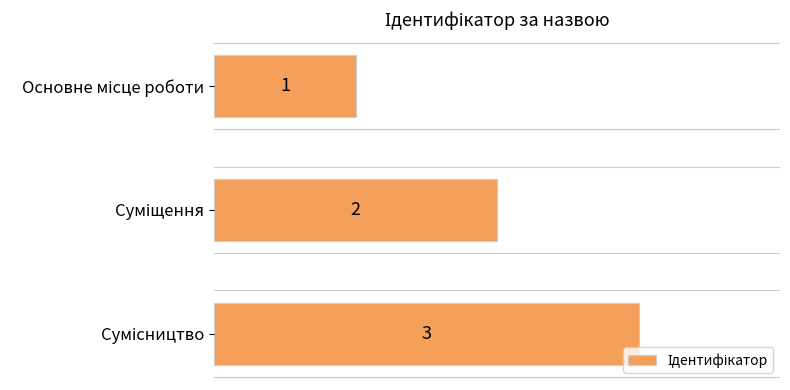

What is the value of the 3rd bar from the top?

3